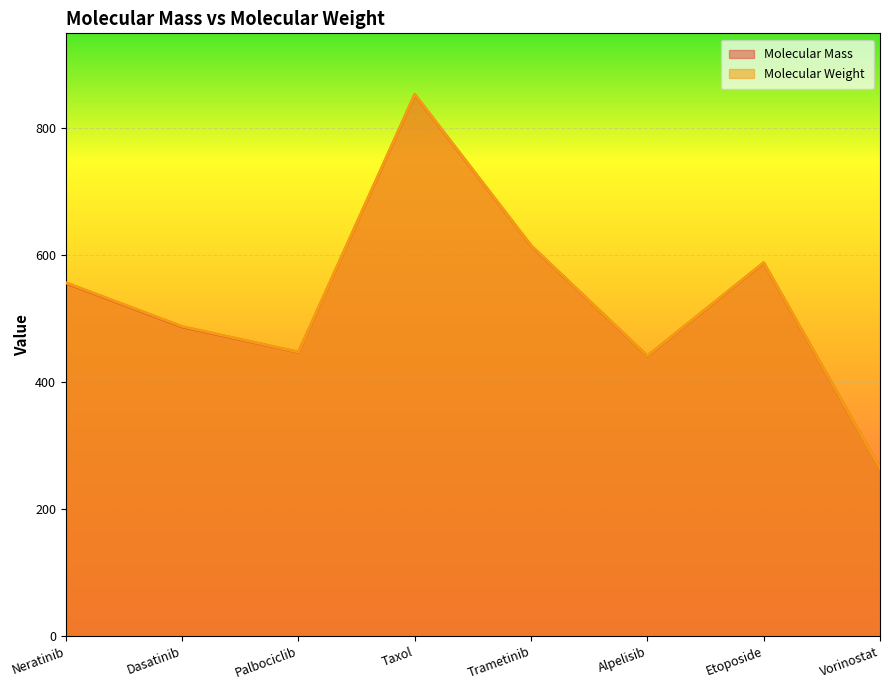

In Molecular Mass, how many points are lower than both neighbors (excluding endpoints)?

2